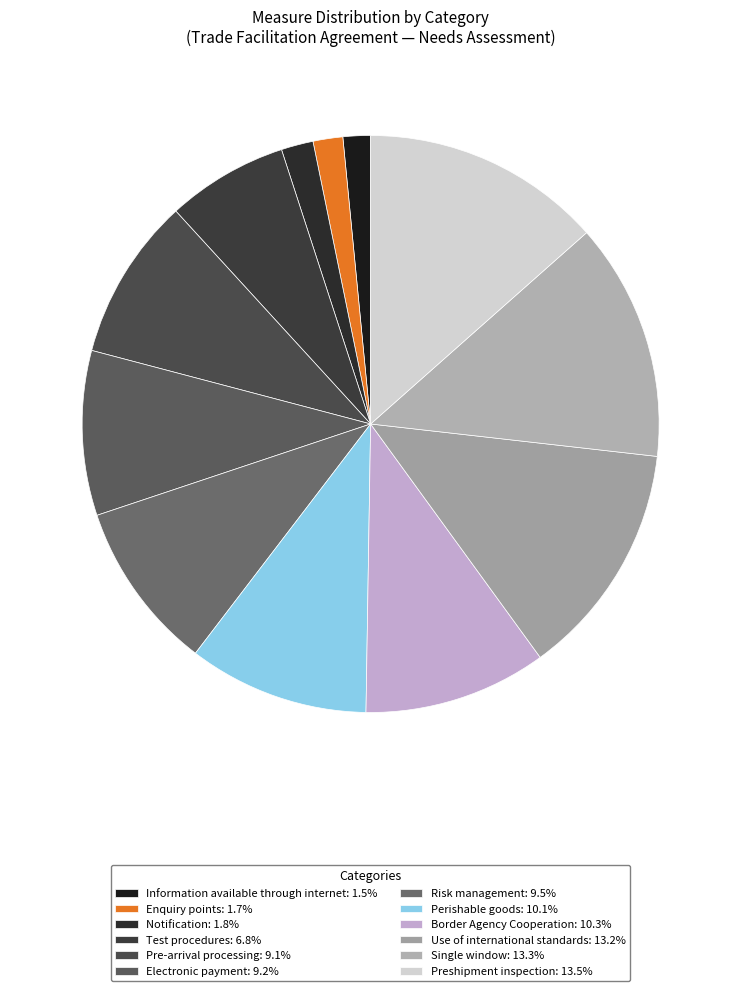

Is it true that Enquiry points is 2% of the pie?

True